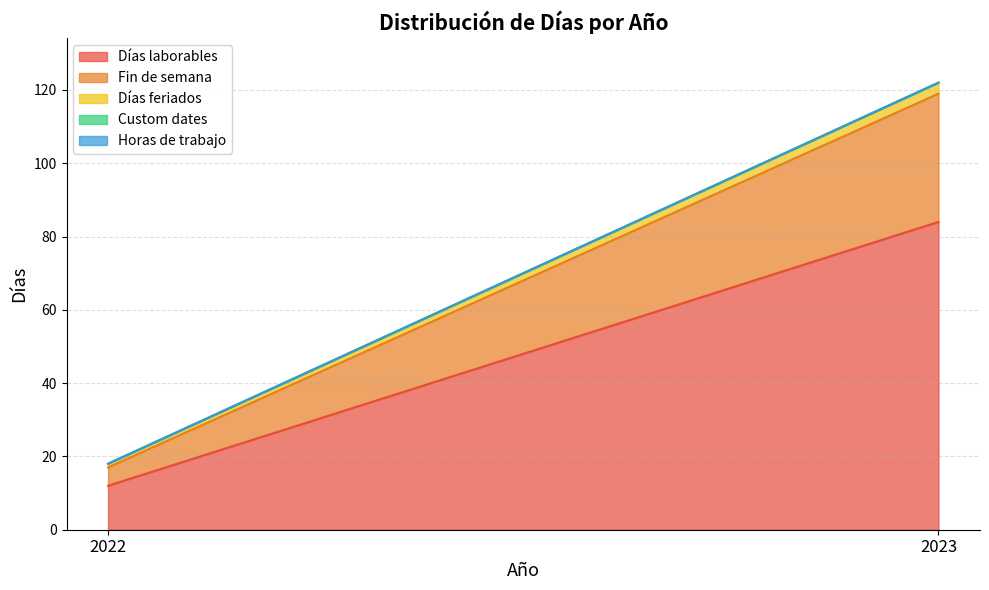

What is the sum of the Días laborables values at 2022 and 2023?

96